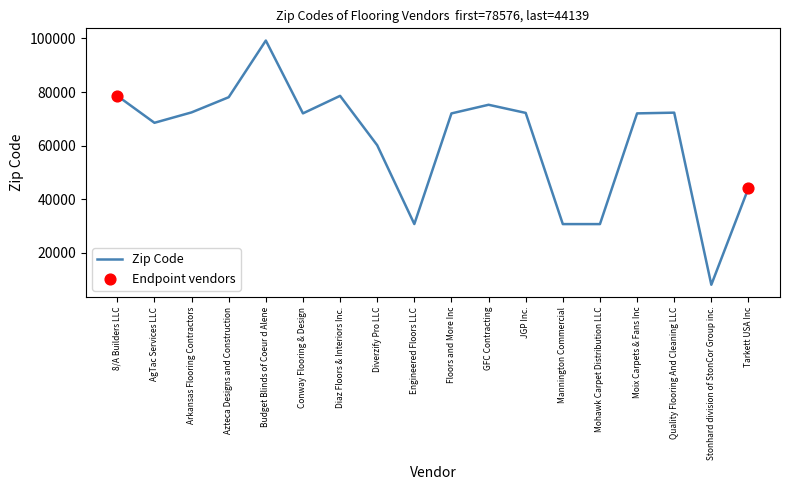

What is the change in value from AgTac Services LLC to Quality Flooring And Cleaning LLC?

+3785